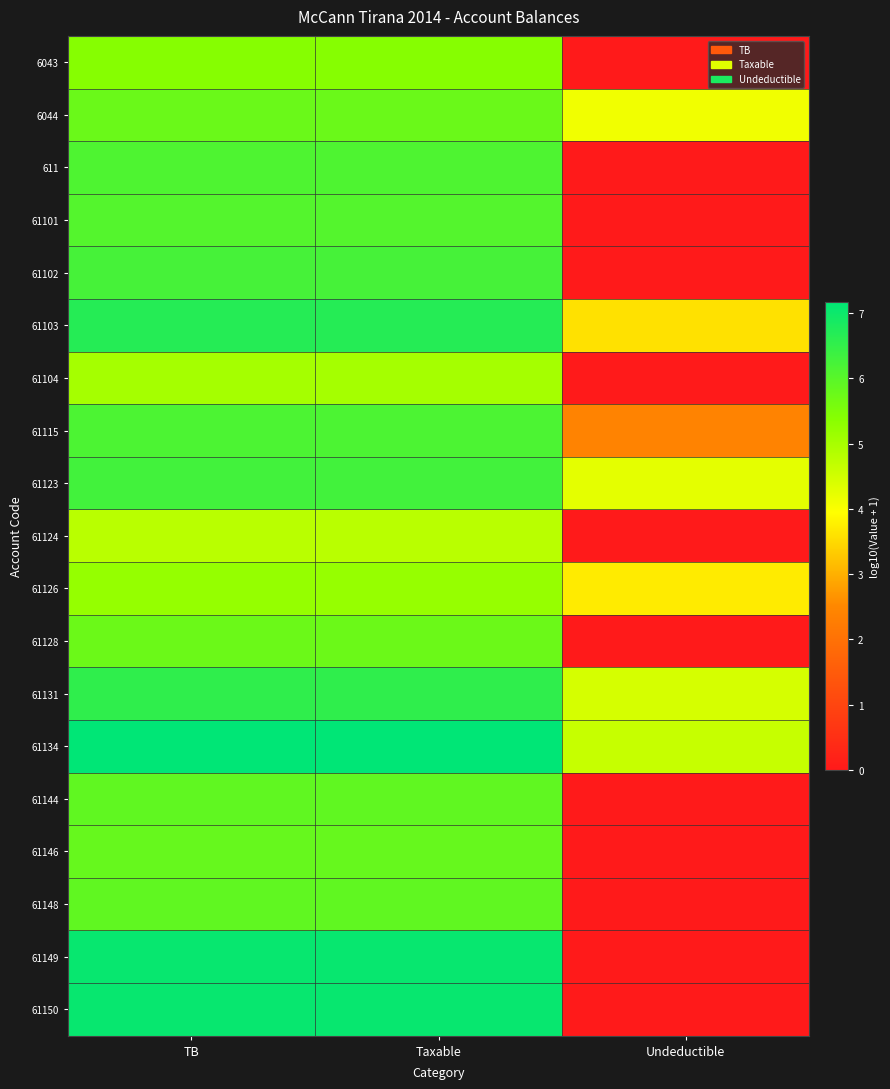

Reading left to right, list all the values displayed in this chart.

6043: TB=5.4	Taxable=5.4	Undeductible=0.0
6044: TB=5.8	Taxable=5.8	Undeductible=4.1
611: TB=6.1	Taxable=6.1	Undeductible=0.0
61101: TB=6.1	Taxable=6.1	Undeductible=0.0
61102: TB=6.2	Taxable=6.2	Undeductible=0.0
61103: TB=6.7	Taxable=6.7	Undeductible=3.6
61104: TB=5.0	Taxable=5.0	Undeductible=0.0
61115: TB=6.2	Taxable=6.2	Undeductible=2.4
61123: TB=6.3	Taxable=6.3	Undeductible=4.3
61124: TB=4.8	Taxable=4.8	Undeductible=0.0
61126: TB=5.2	Taxable=5.2	Undeductible=3.7
61128: TB=5.8	Taxable=5.8	Undeductible=0.0
61131: TB=6.5	Taxable=6.5	Undeductible=4.4
61134: TB=7.2	Taxable=7.2	Undeductible=4.6
61144: TB=5.9	Taxable=5.9	Undeductible=0.0
61146: TB=5.8	Taxable=5.8	Undeductible=0.0
61148: TB=5.9	Taxable=5.9	Undeductible=0.0
61149: TB=7.1	Taxable=7.1	Undeductible=0.0
61150: TB=7.1	Taxable=7.1	Undeductible=0.0